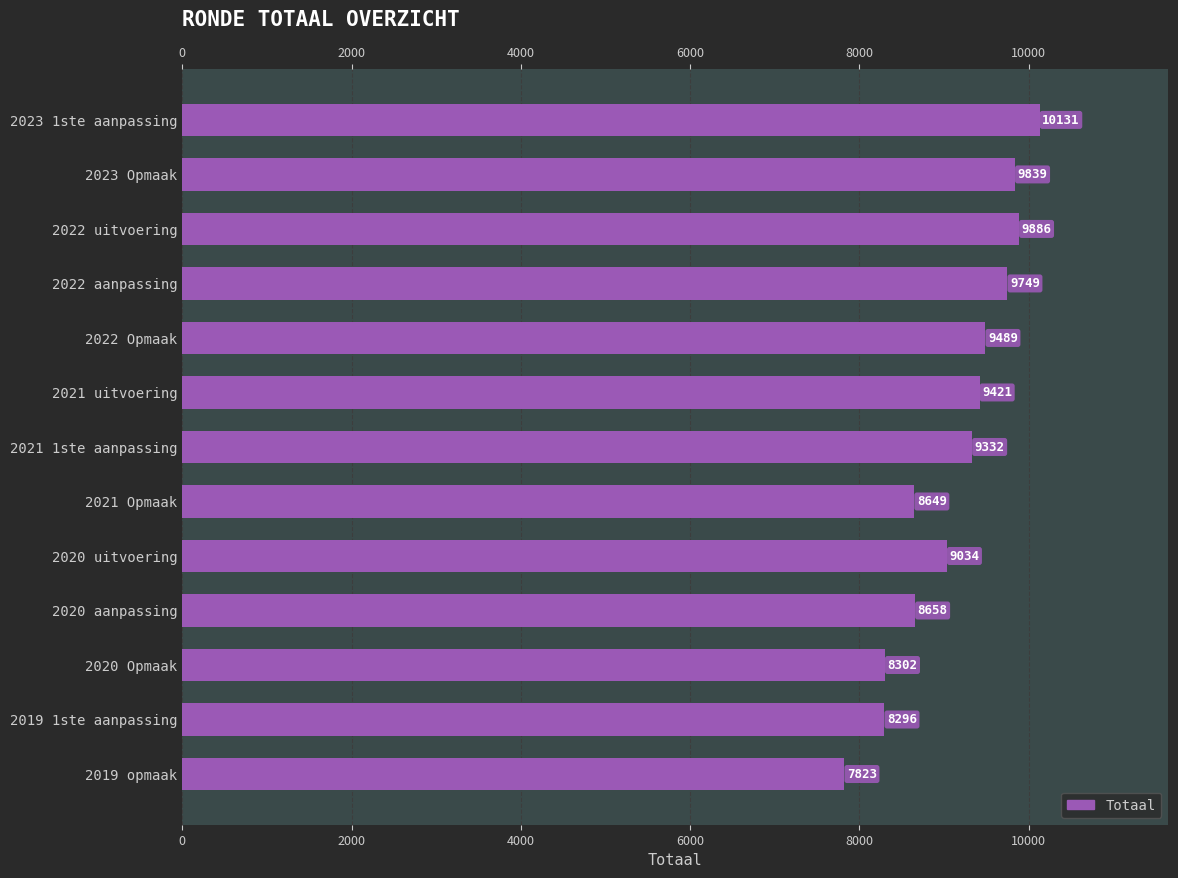

Approximately how many times larger is the value at 2021 uitvoering compared to 2022 aanpassing?

1.0